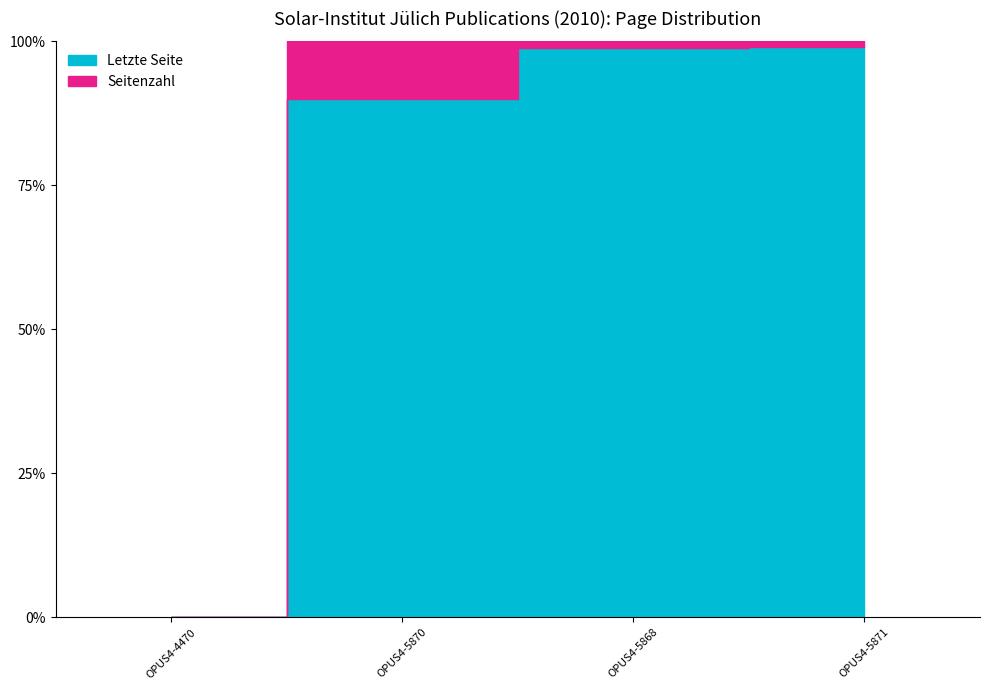

At which label is Letzte Seite closest to 49?

OPUS4-5868